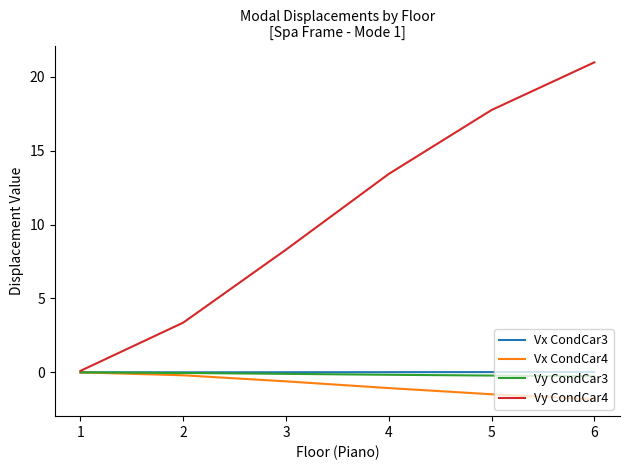

How many lines are shown in the chart?

4